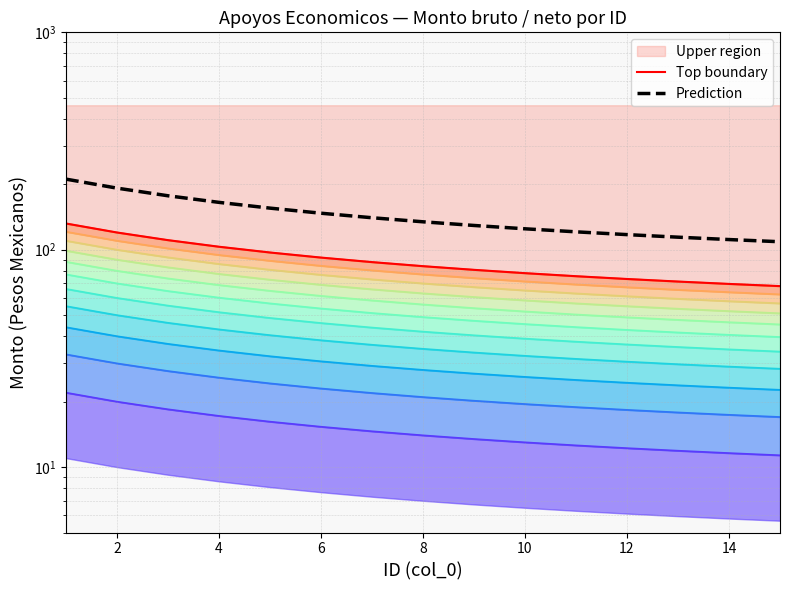

Which series has the largest total across all categories?

Prediction